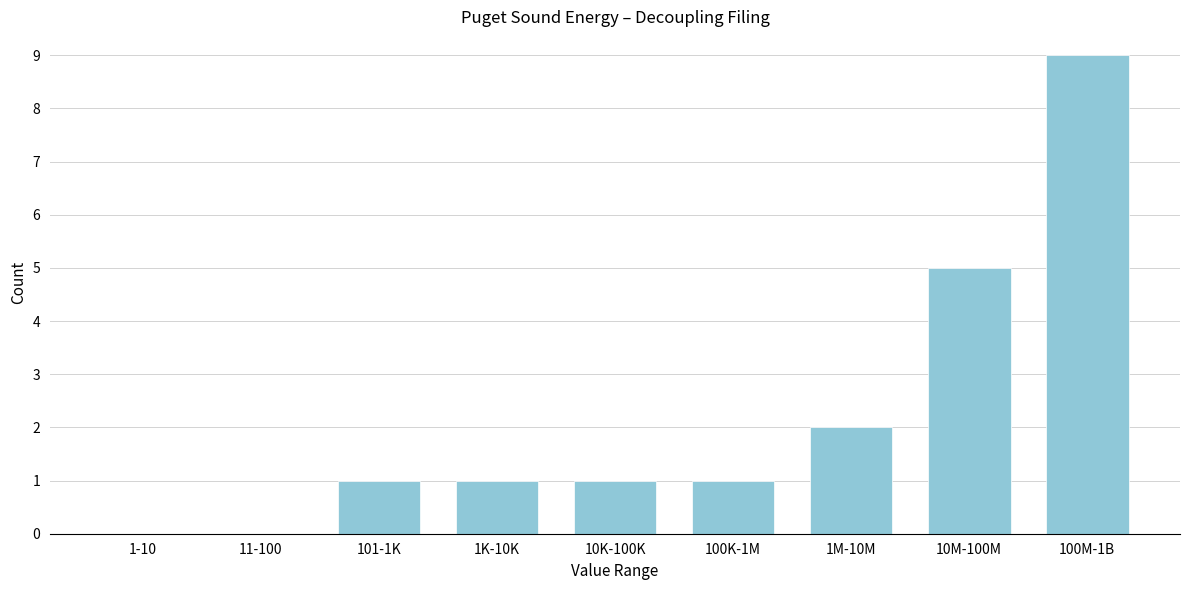

Reading left to right, extract all data points from this chart.

1-10=0	11-100=0	101-1K=1	1K-10K=1	10K-100K=1	100K-1M=1	1M-10M=2	10M-100M=5	100M-1B=9